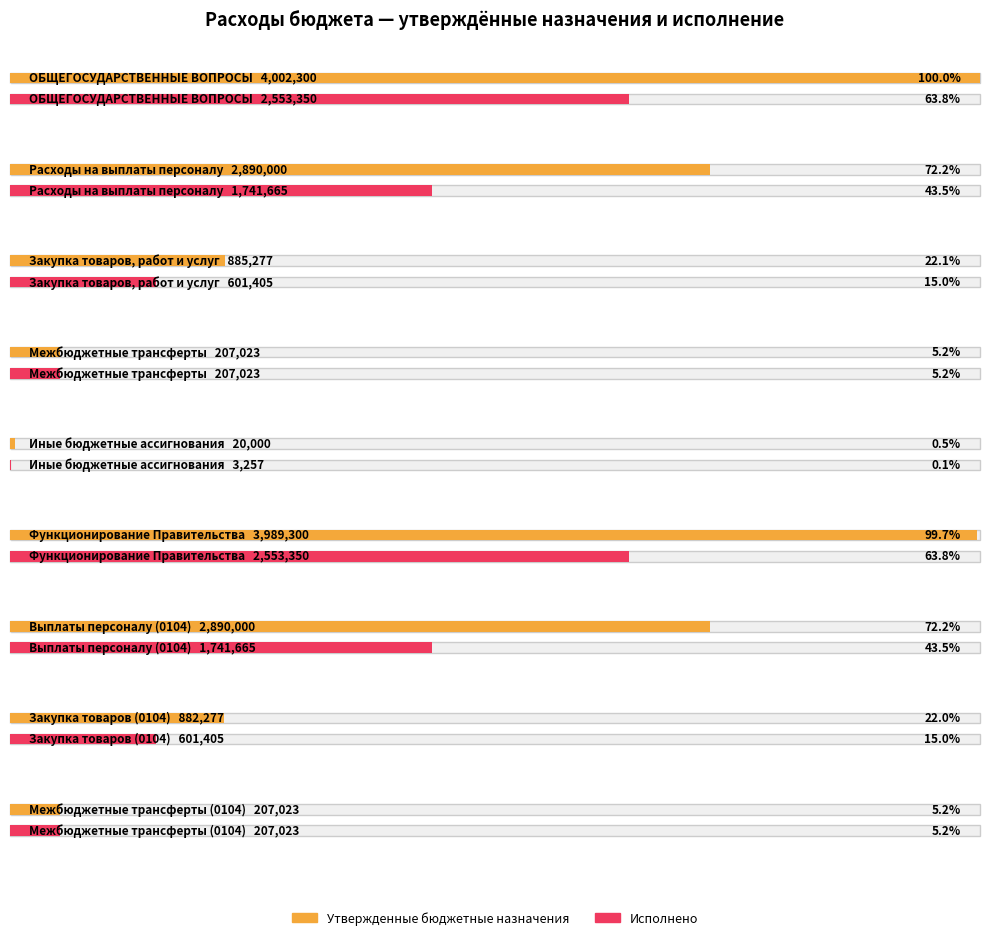

How many bars are there in total?

18